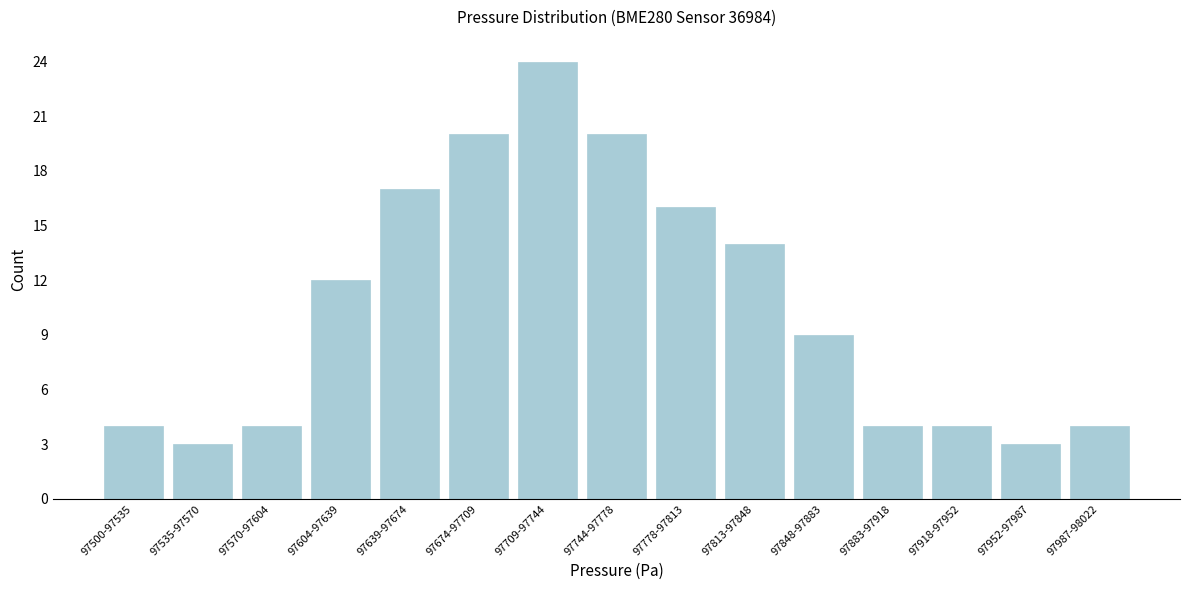

Reading left to right, extract all data points from this chart.

4	3	4	12	17	20	24	20	16	14	9	4	4	3	4